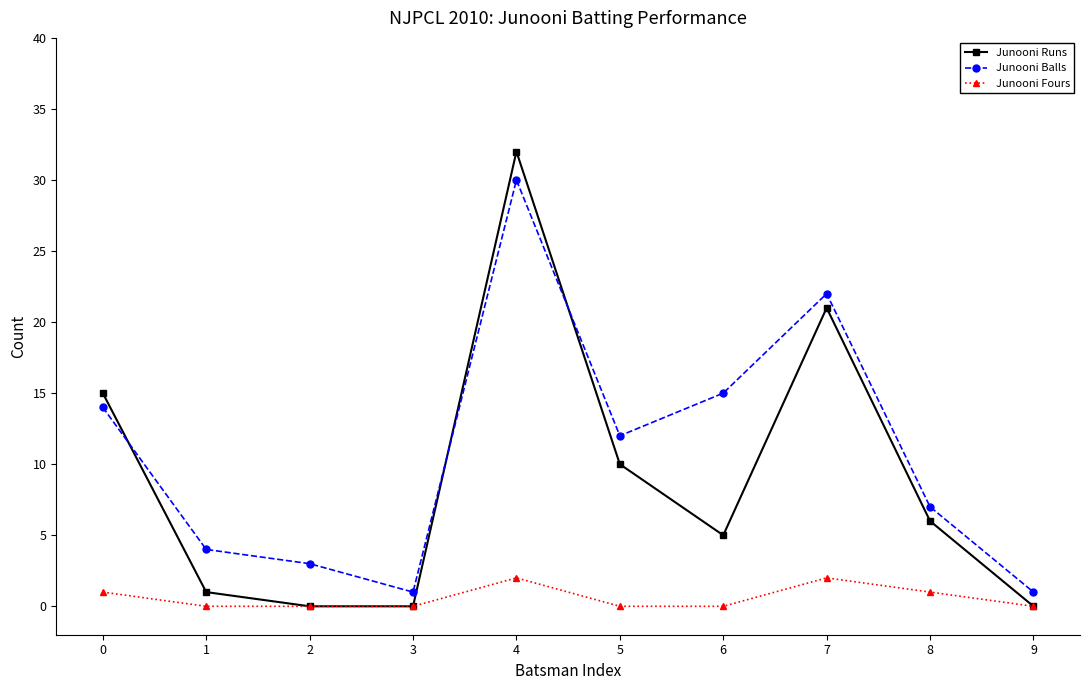

What is the maximum value for Junooni Balls?

30